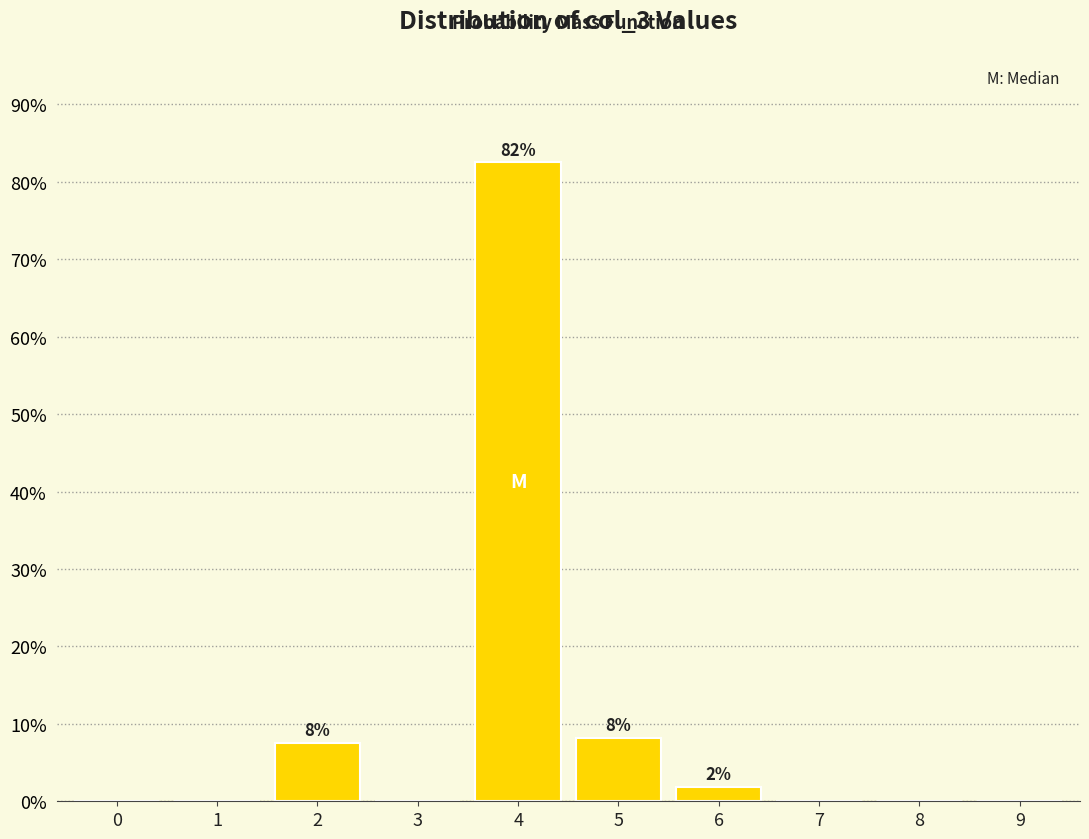

Reading right to left, what are all the values shown in this chart?

9=0.0	8=0.0	7=0.0	6=1.9	5=8.1	4=82.5	3=0.0	2=7.5	1=0.0	0=0.0